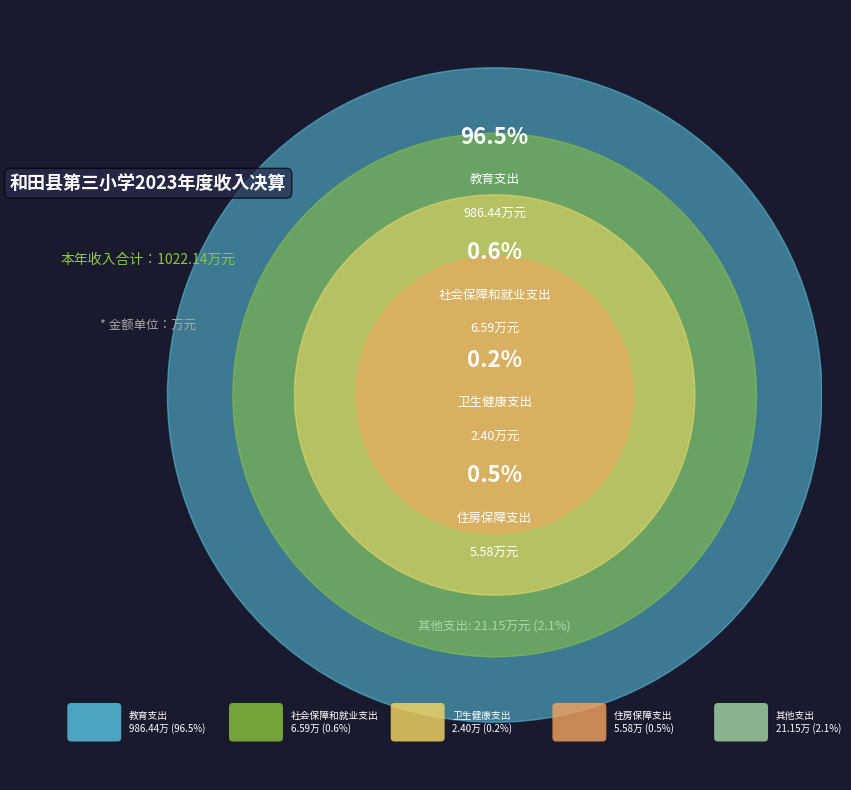

Count the number of slices in the pie.

5